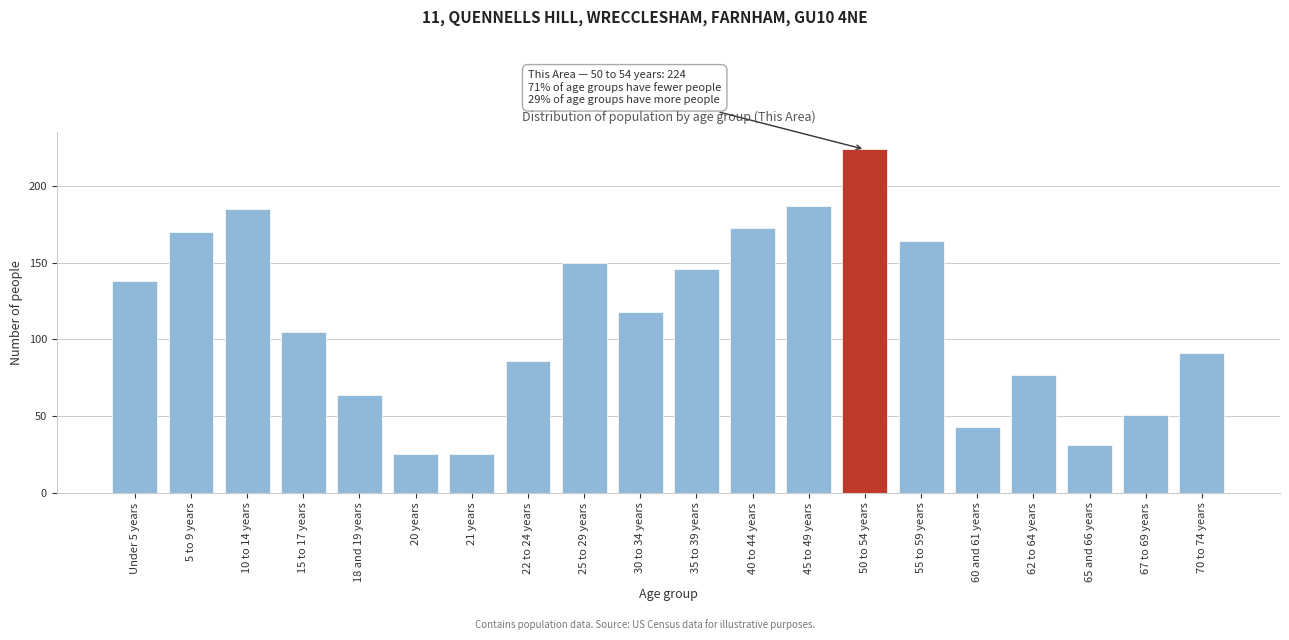

Reading left to right, what are all the values shown in this chart?

138	170	185	105	64	25	25	86	150	118	146	173	187	224	164	43	77	31	51	91